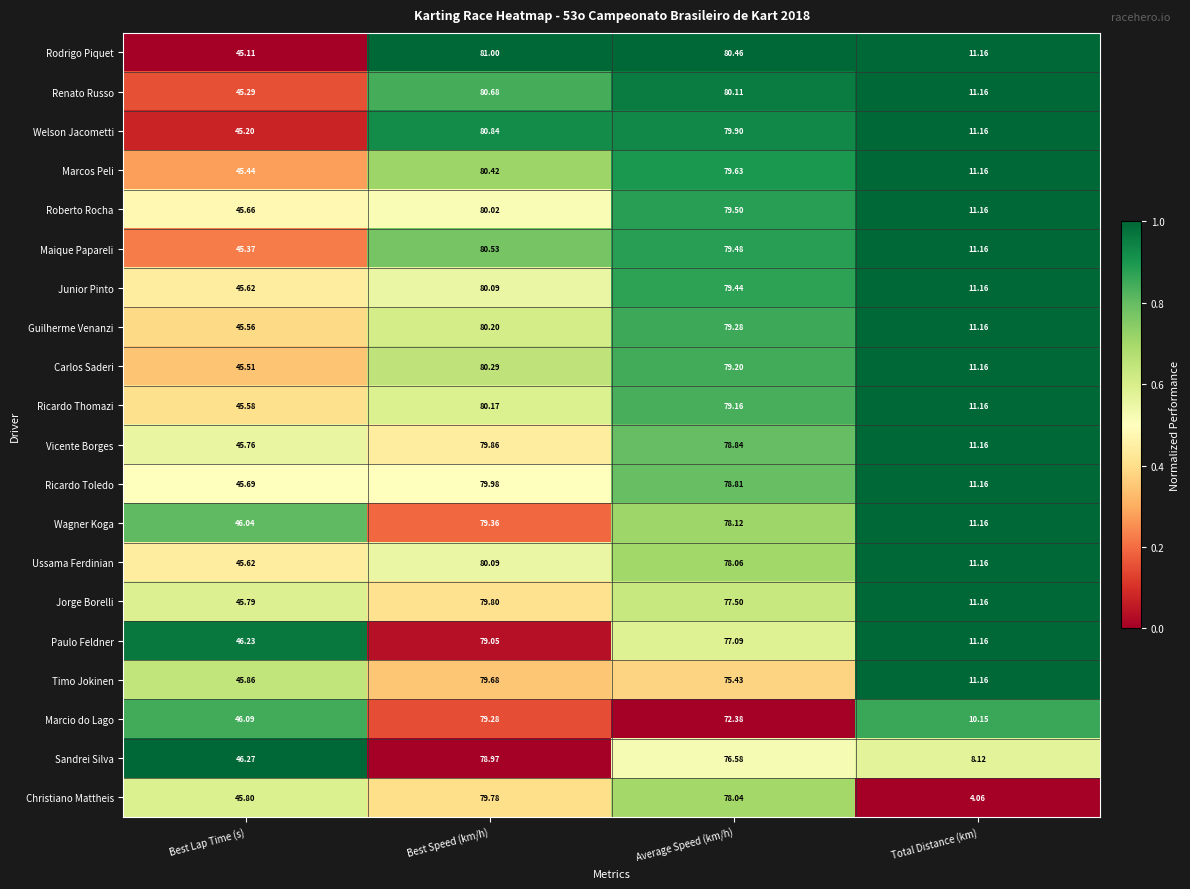

Which series has the largest total across all categories?

Rodrigo Piquet